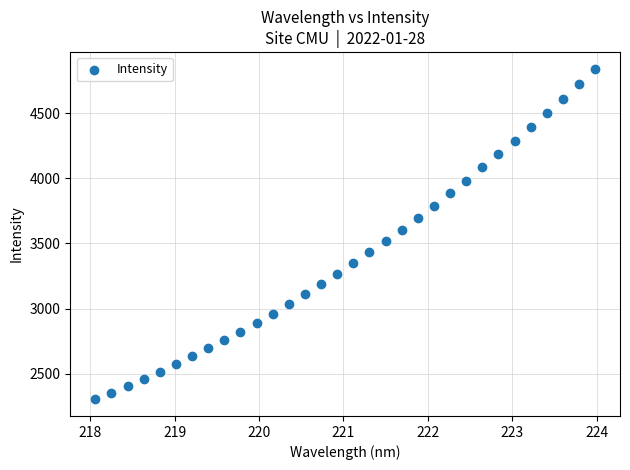

What is the range of X values (max minus min)?

5.9